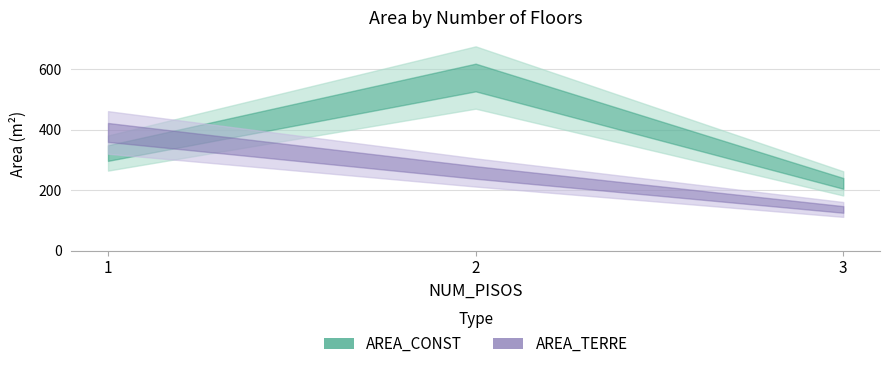

What are all the series names shown in the legend?

AREA_CONST, AREA_TERRE